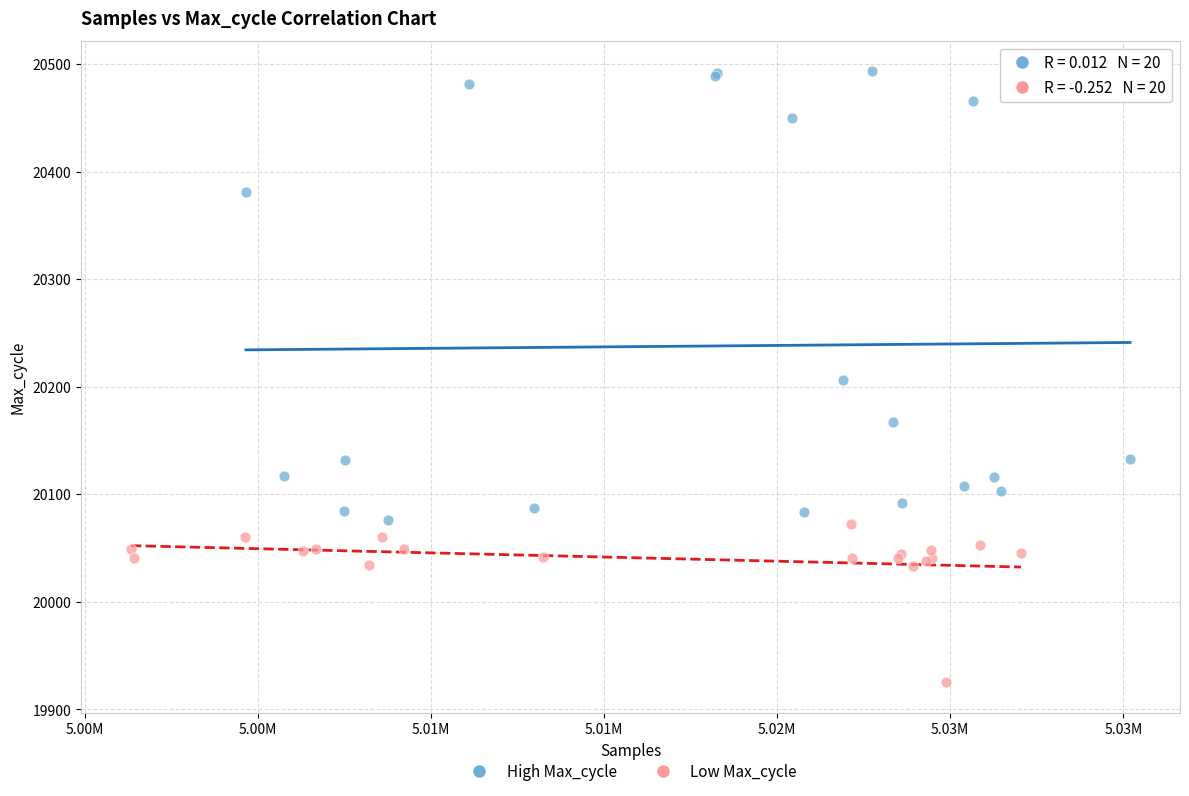

Which series has the widest spread of Y values?

High Max_cycle